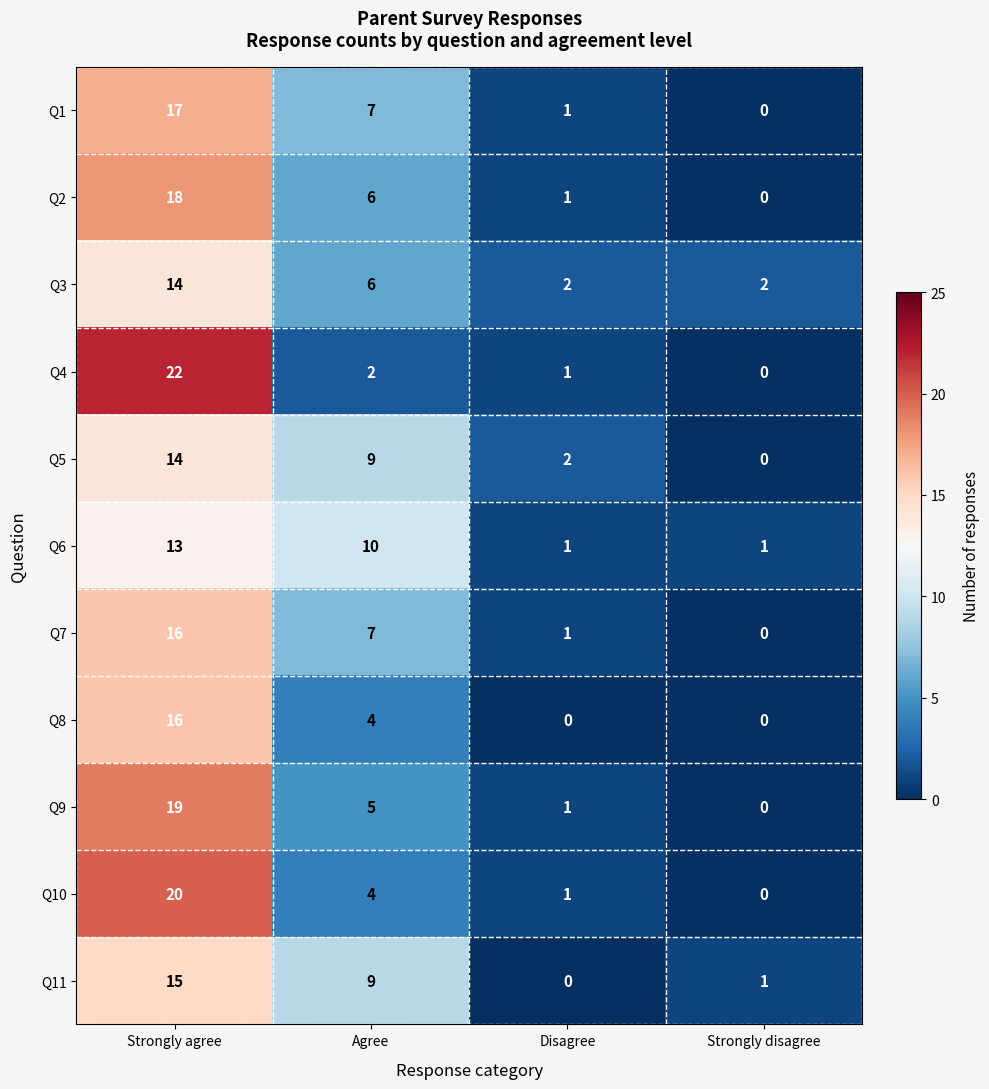

The value of Q4 at Strongly disagree is -10. True or false?

False